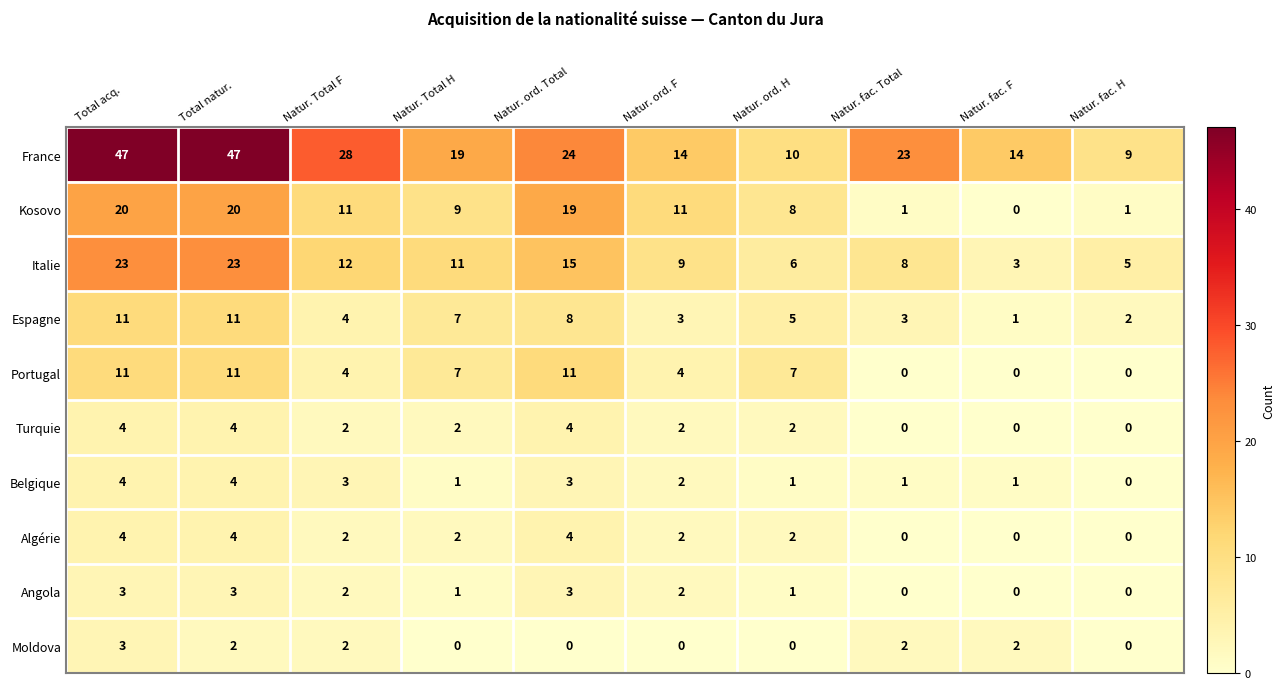

What is the greatest value displayed?

47